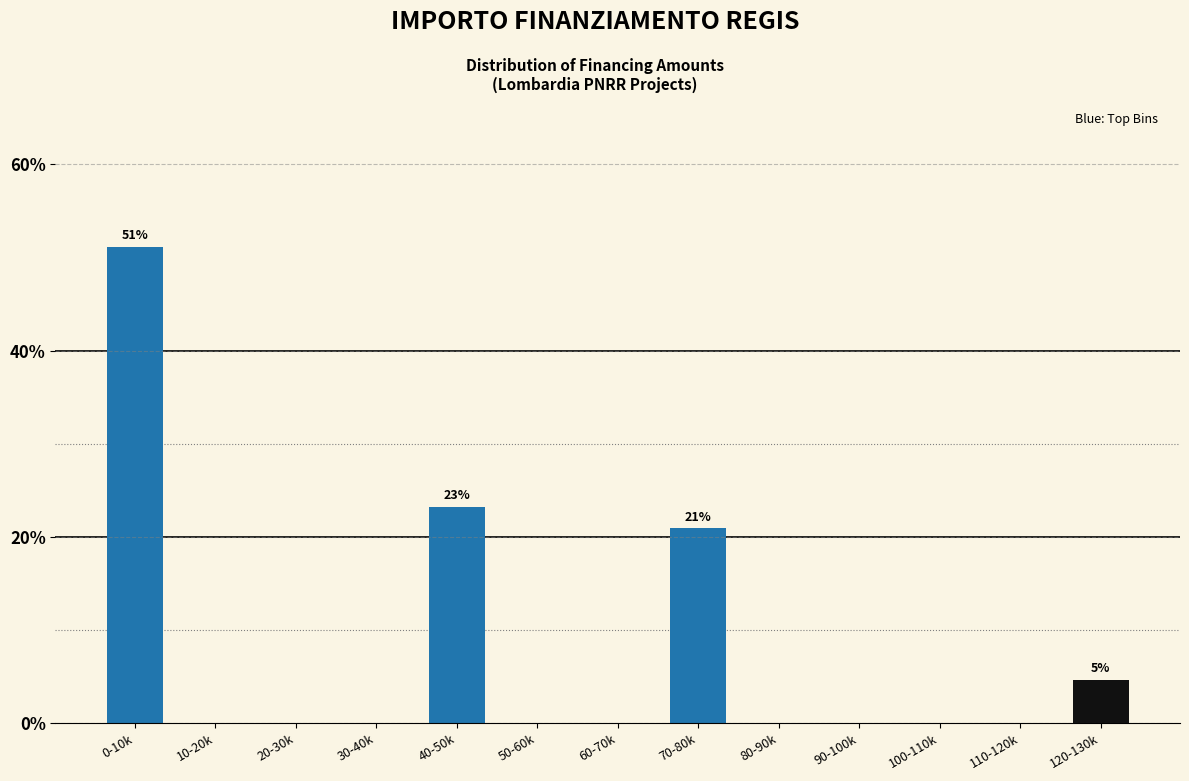

Reading right to left, transcribe all the data shown in this chart.

120-130k=4.7	110-120k=0.0	100-110k=0.0	90-100k=0.0	80-90k=0.0	70-80k=20.9	60-70k=0.0	50-60k=0.0	40-50k=23.3	30-40k=0.0	20-30k=0.0	10-20k=0.0	0-10k=51.2